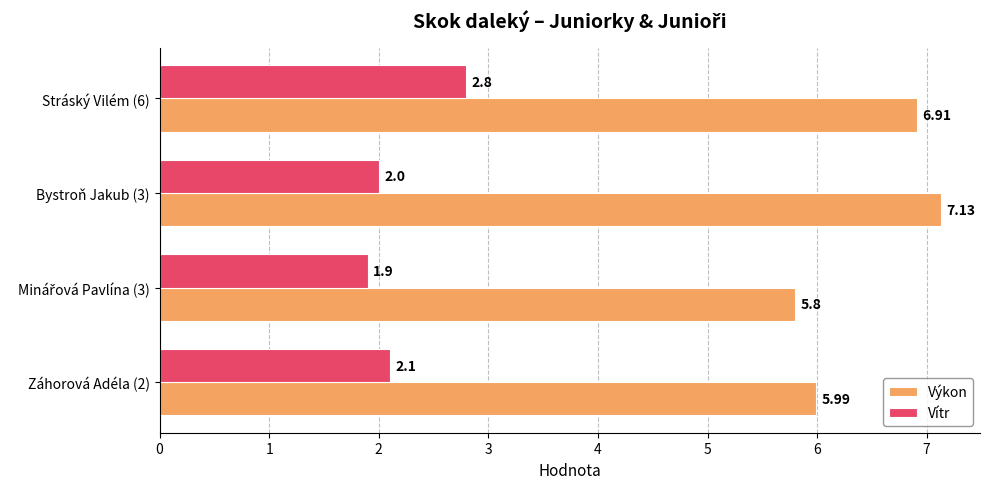

What is the maximum value shown in the chart?

7.1